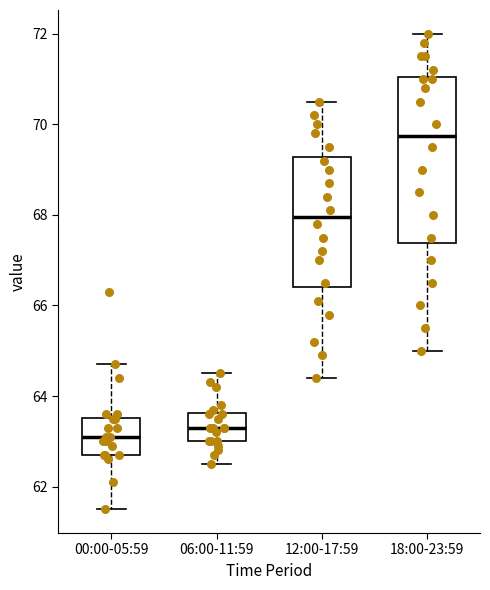

Reading left to right, read every box against the y-axis: the position of its median line, the range the box covers, and the ends of its whiskers. The values are not printed on the chart, so give them approximately, as read against the axis.

00:00-05:59: median 63.2, box 62.8 to 63.6, whiskers 61.6 to 64.8
06:00-11:59: median 63.4, box 63.0 to 63.6, whiskers 62.6 to 64.6
12:00-17:59: median 68.0, box 66.4 to 69.2, whiskers 64.4 to 70.6
18:00-23:59: median 69.8, box 67.4 to 71.0, whiskers 65.0 to 72.0